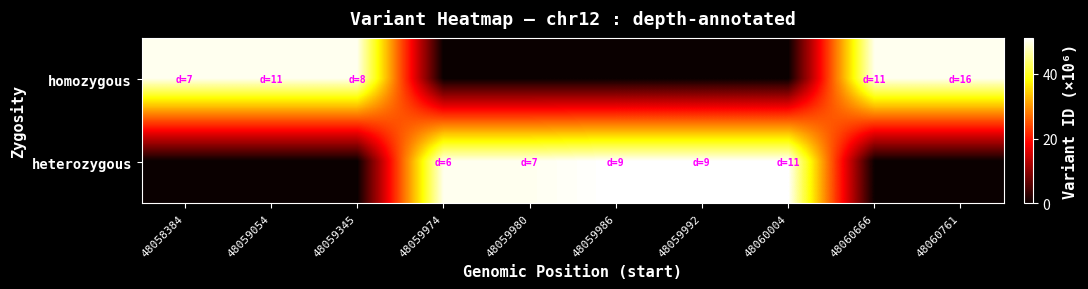

Which category has the highest value across all series?

48060004